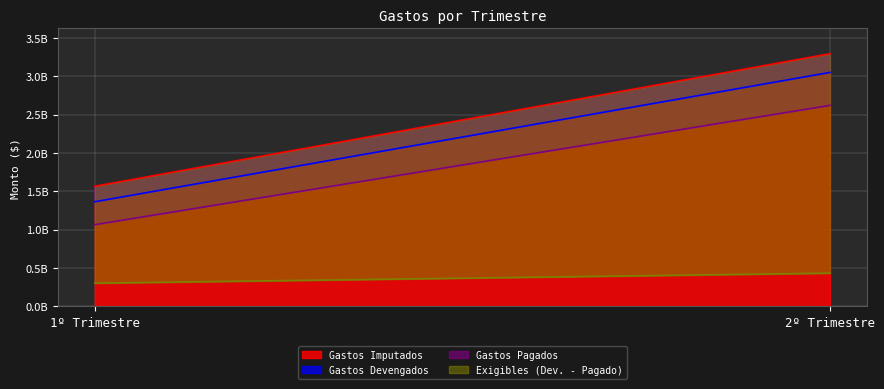

The value of Exigibles (Dev. - Pagado) at 1º Trimestre is 107840463.6. True or false?

False